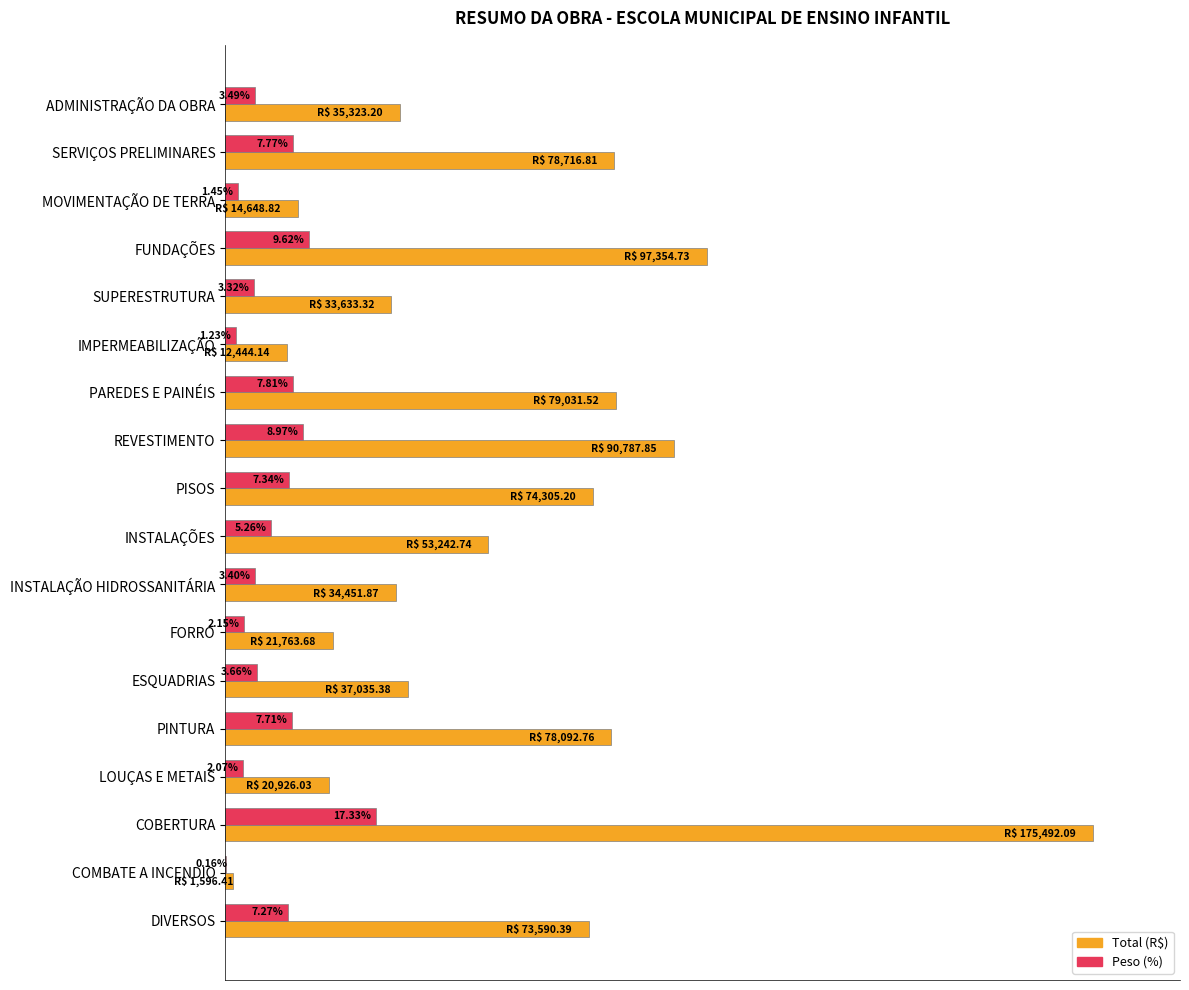

Which category has the highest value across all series?

COBERTURA